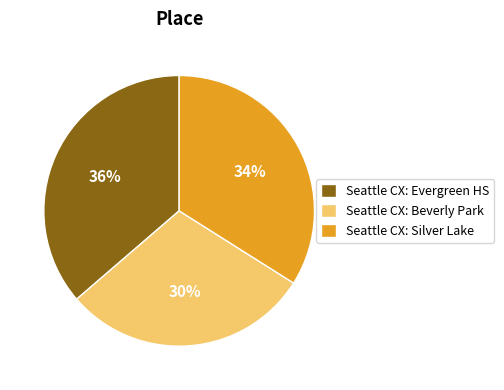

How many slices are in this pie chart?

3